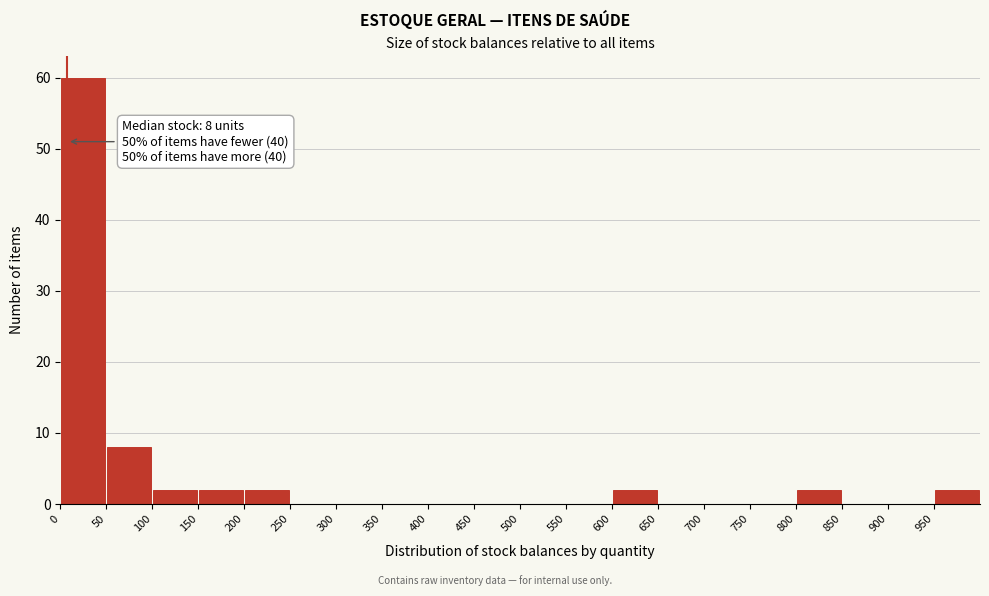

Which range on the x-axis has the tallest bar?

0 to 50